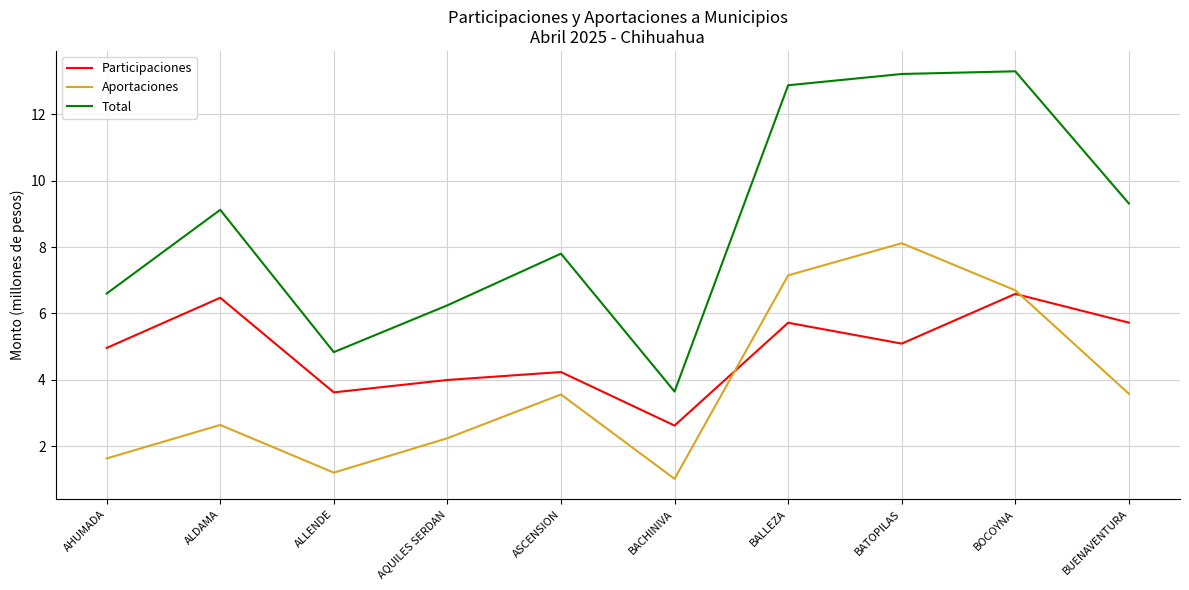

What position from the left is BOCOYNA?

9